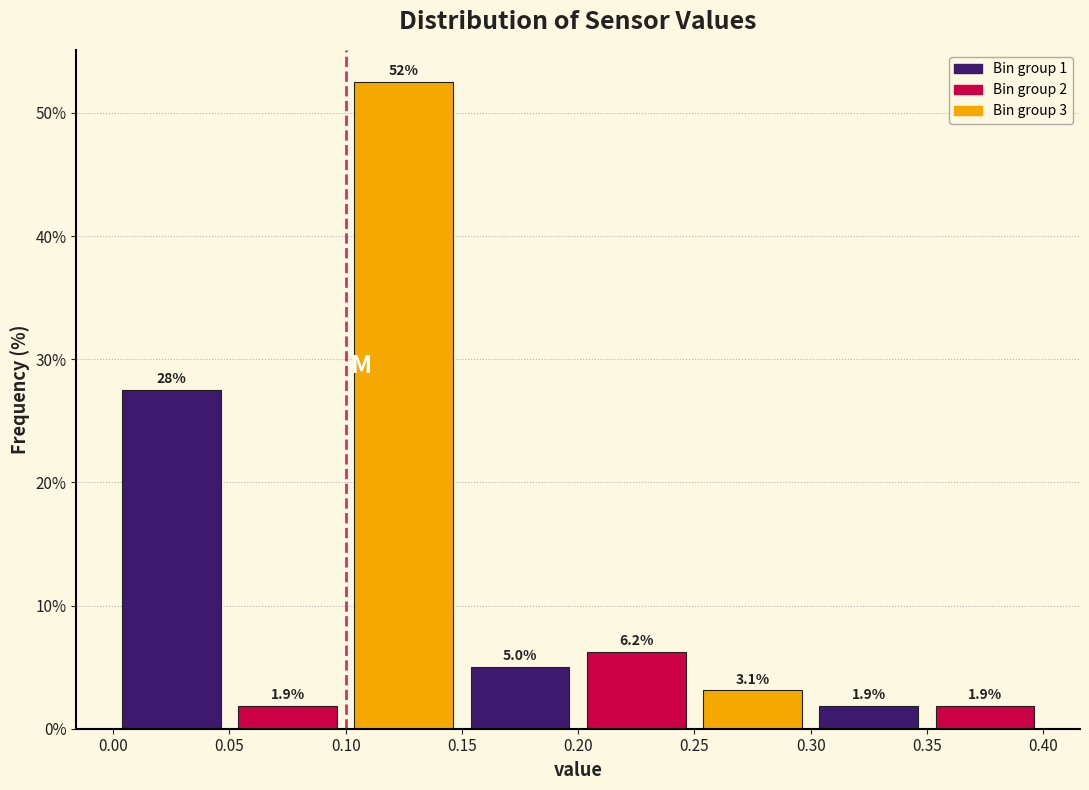

Which range on the x-axis has the tallest bar?

0.10 to 0.15